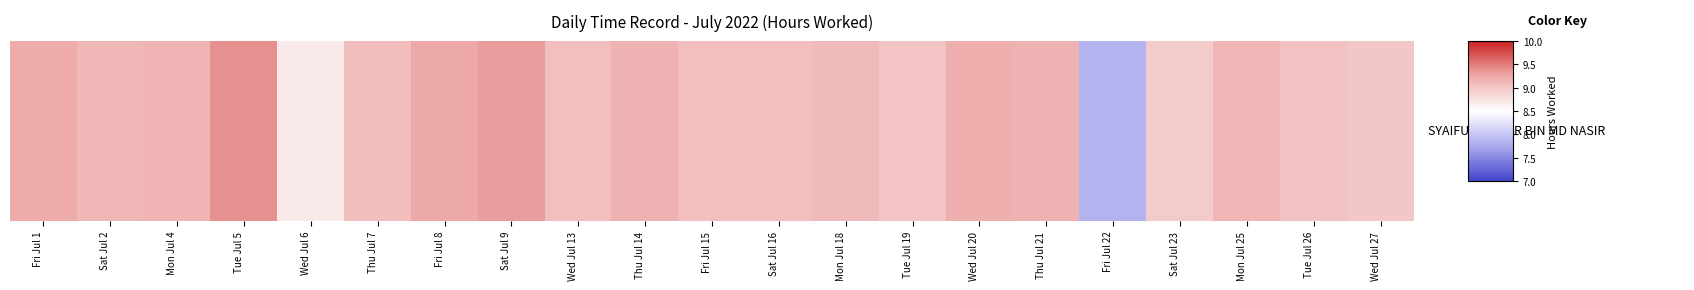

What is the sum of all values?

190.0